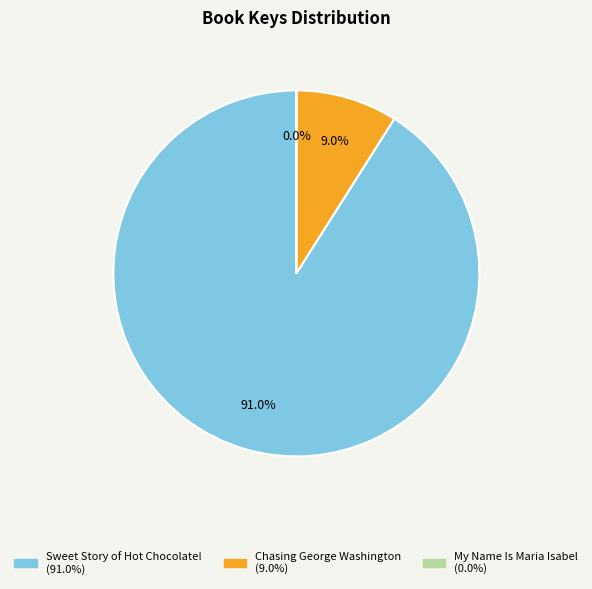

Between Sweet Story of Hot Chocolate! (91.0%) and Chasing George Washington (9.0%), which is larger?

Sweet Story of Hot Chocolate! (91.0%)